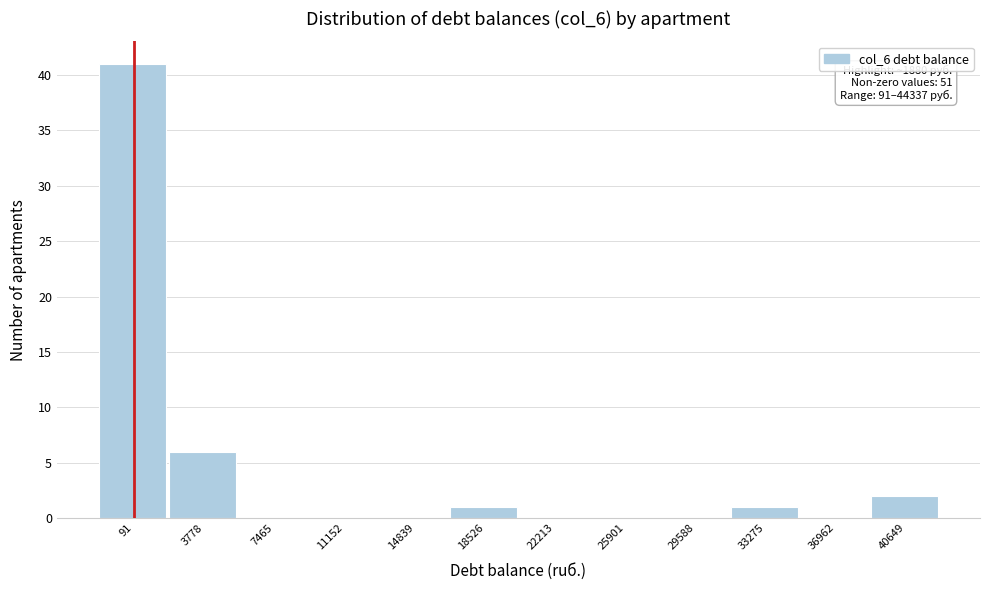

Reading left to right, transcribe all the data shown in this chart.

91=41	3778=6	7465=0	11152=0	14839=0	18526=1	22213=0	25901=0	29588=0	33275=1	36962=0	40649=2